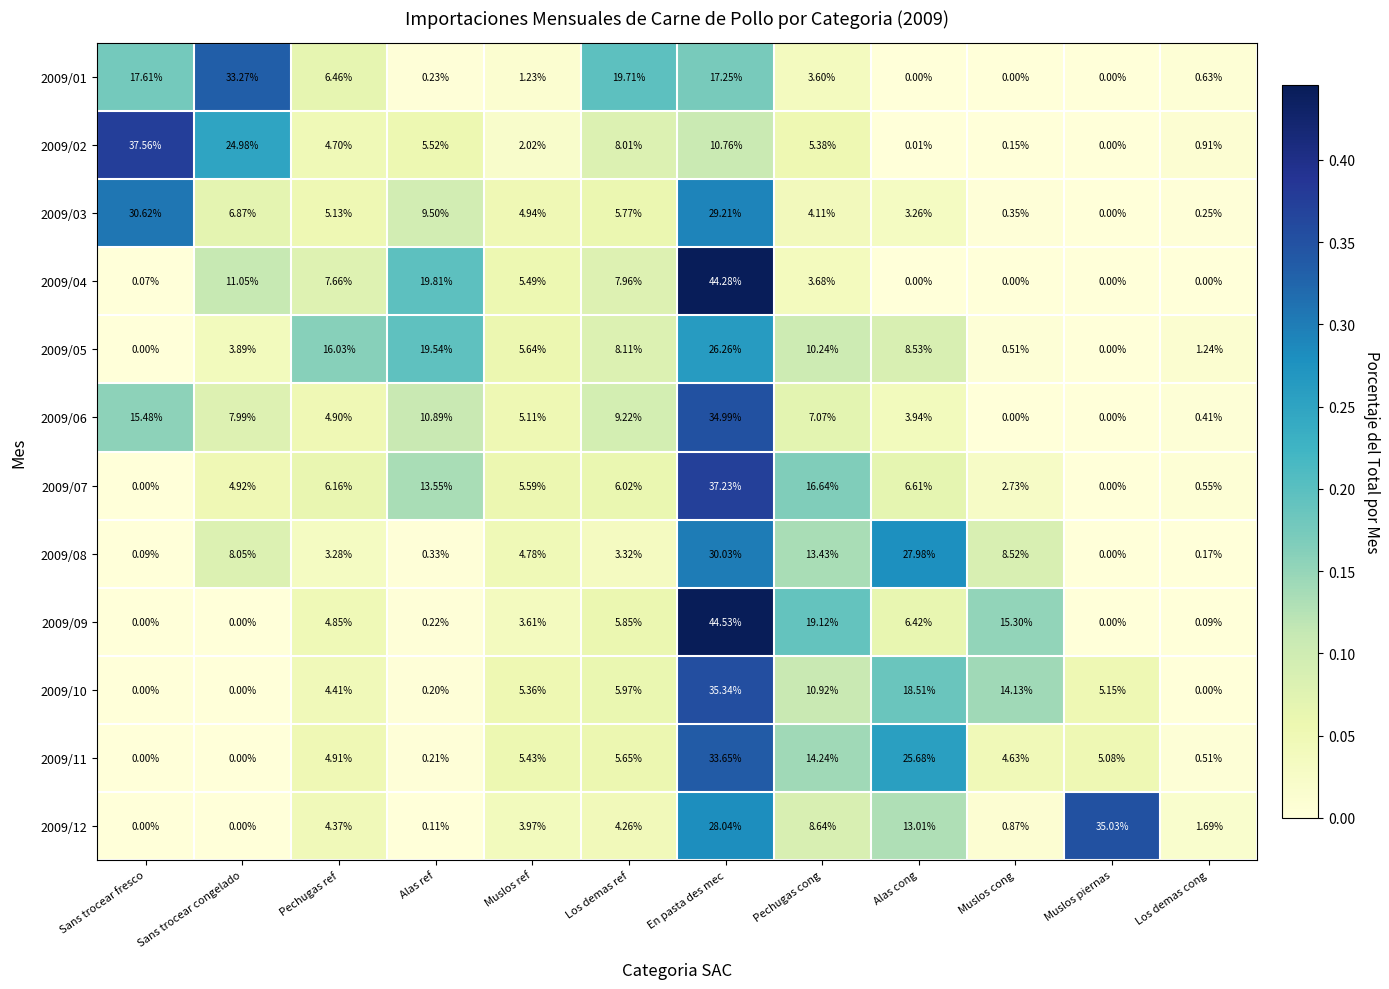

At which category is the sum across all series the highest?

En pasta des mec